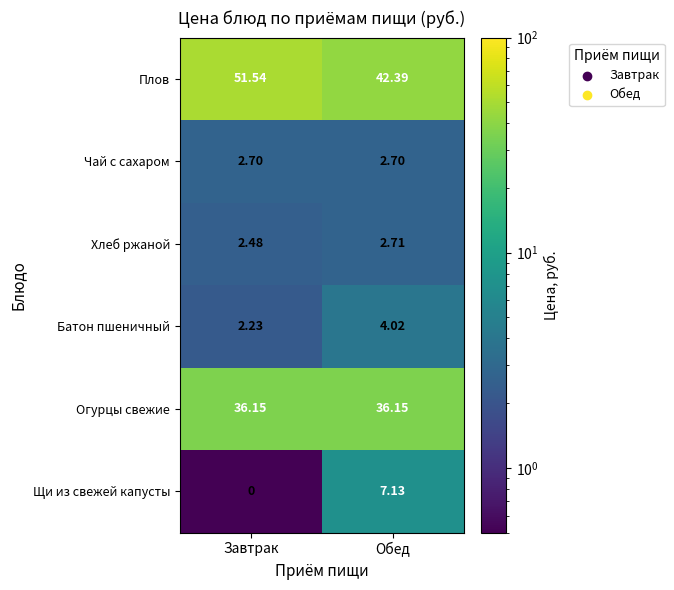

At which category does the chart reach its peak across all series?

Завтрак